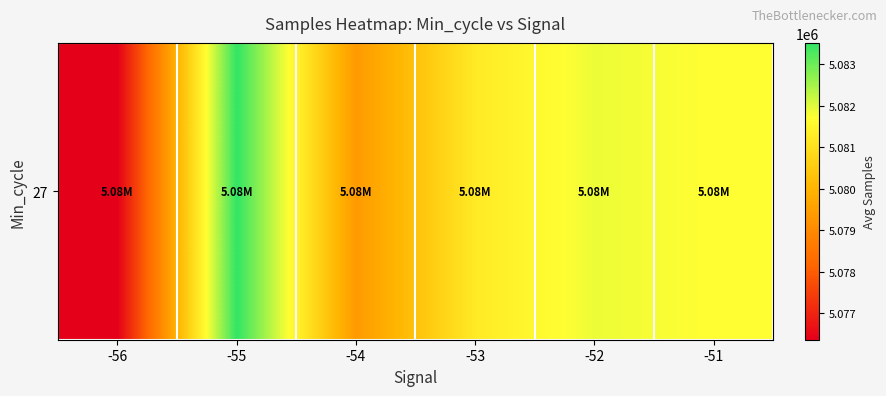

What is the sum of the values at -51 and -52?

10163569.7